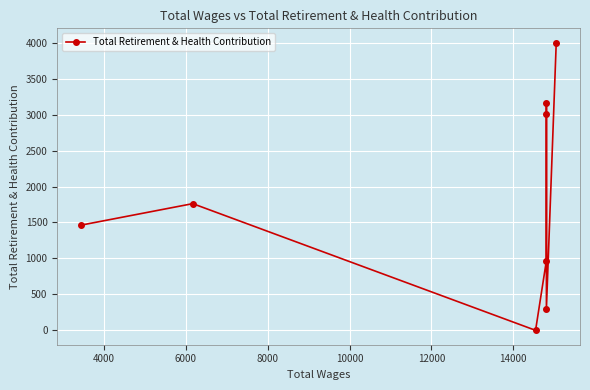

The value at 16000 is 1366. True or false?

False